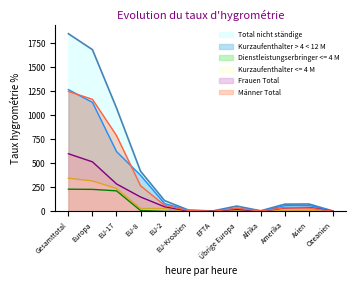

Which series changed the most between EU-8 and Übrige Europa?

Total nicht ständige